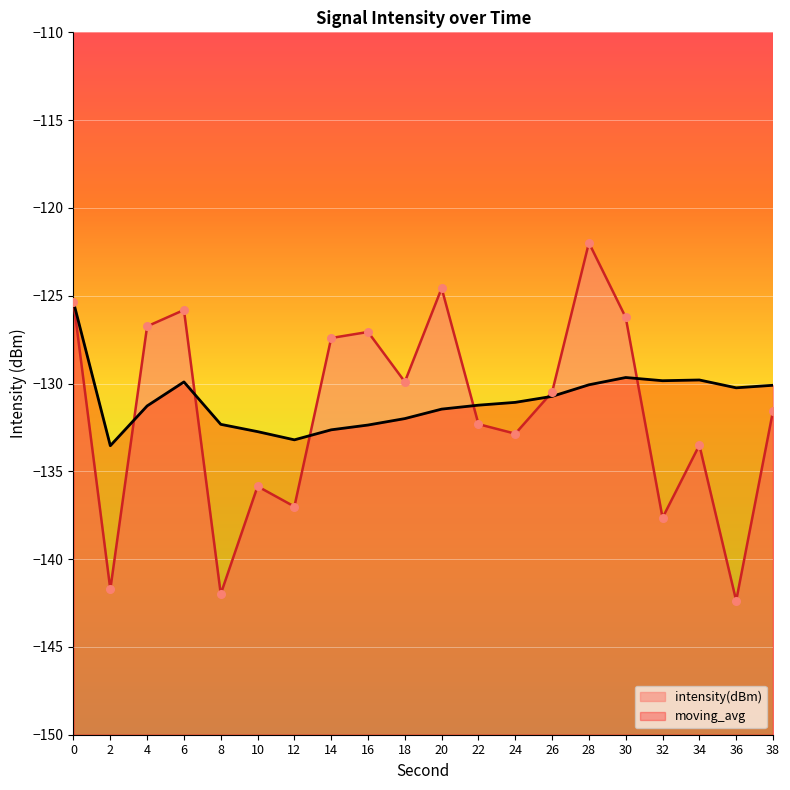

Which series has the widest spread of Y values?

intensity(dBm)